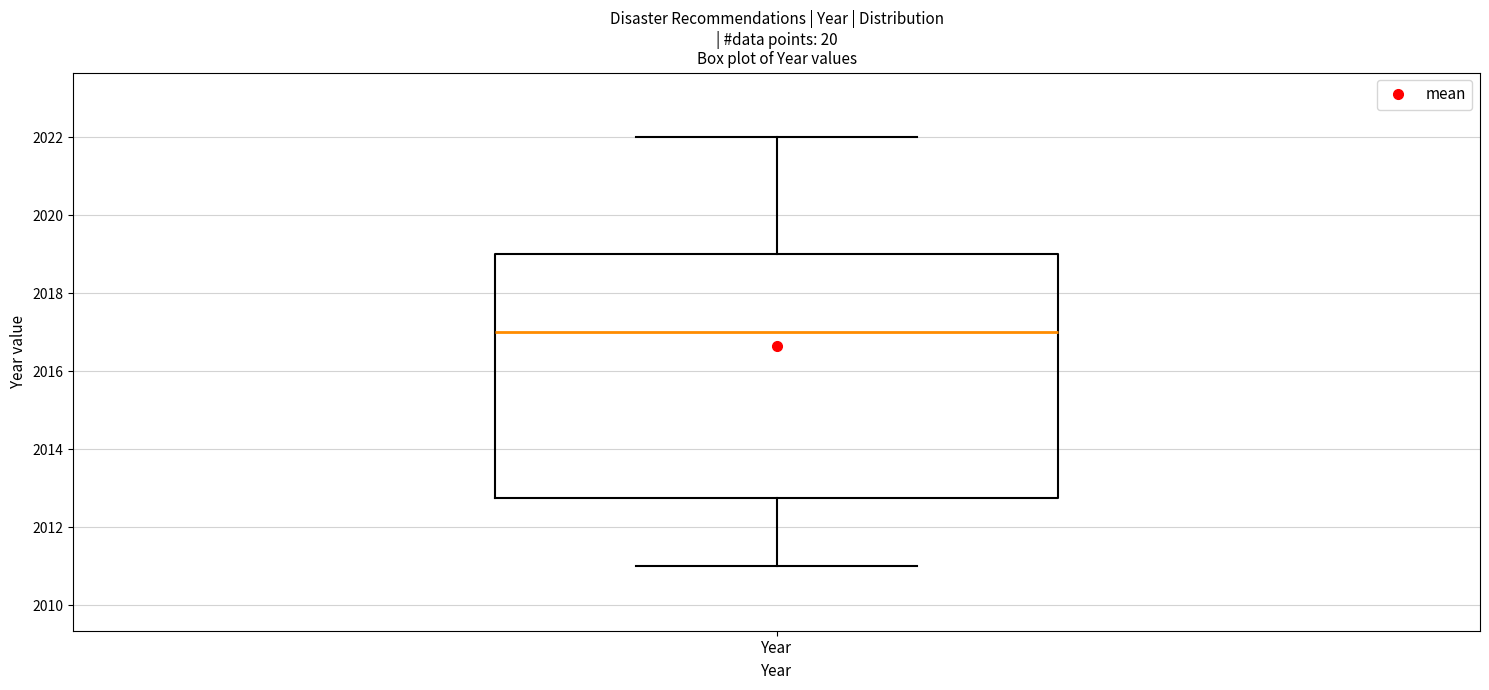

Transcribe this box plot: give where the median line is, the range the box spans, and where the two whiskers end, as read against the y-axis. The values are not printed on the chart, so give them approximately, as read against the axis.

median 2017.0, box 2012.8 to 2019.0, whiskers 2011.0 to 2022.0